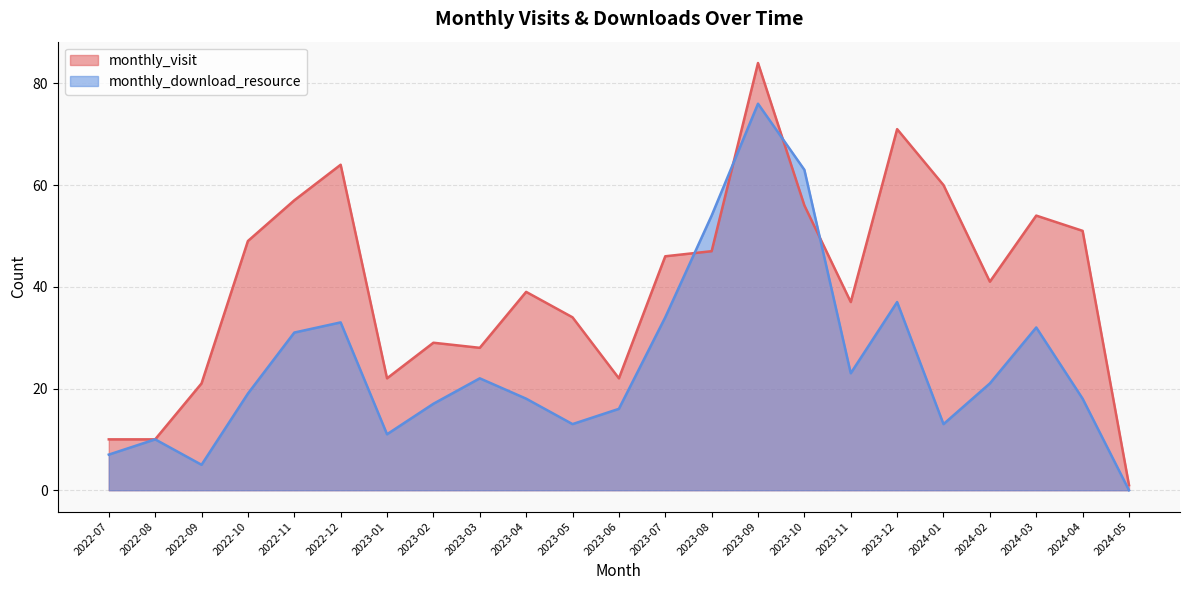

True or false: monthly_visit and monthly_download_resource cross at least once.

True